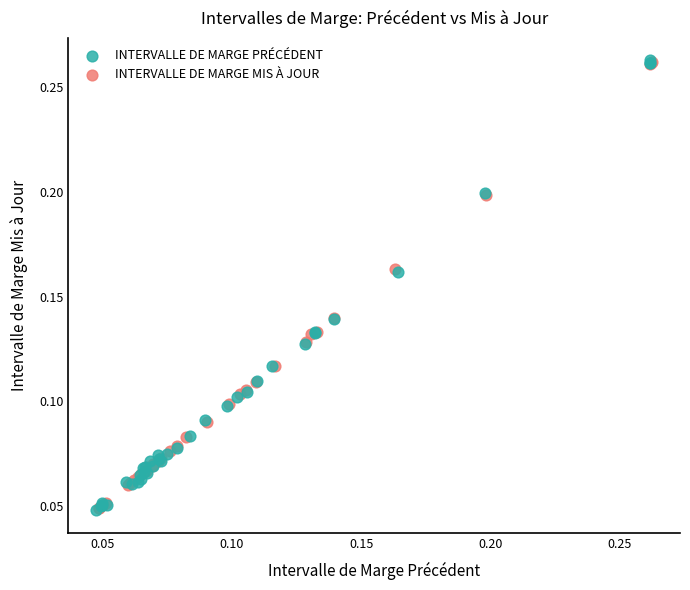

What are all the series names shown in the legend?

INTERVALLE DE MARGE PRÉCÉDENT, INTERVALLE DE MARGE MIS À JOUR